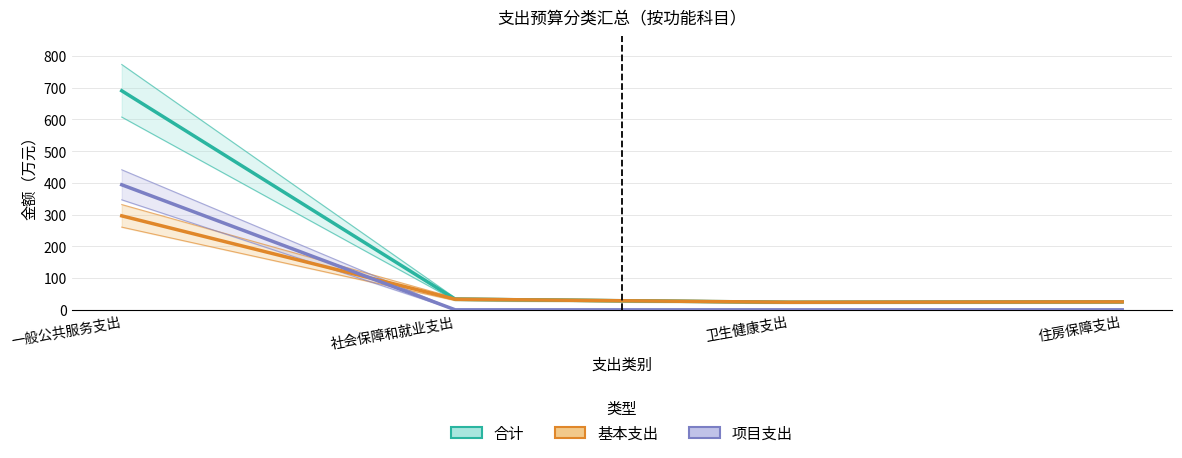

What are all the series names shown in the legend?

合计, 基本支出, 项目支出